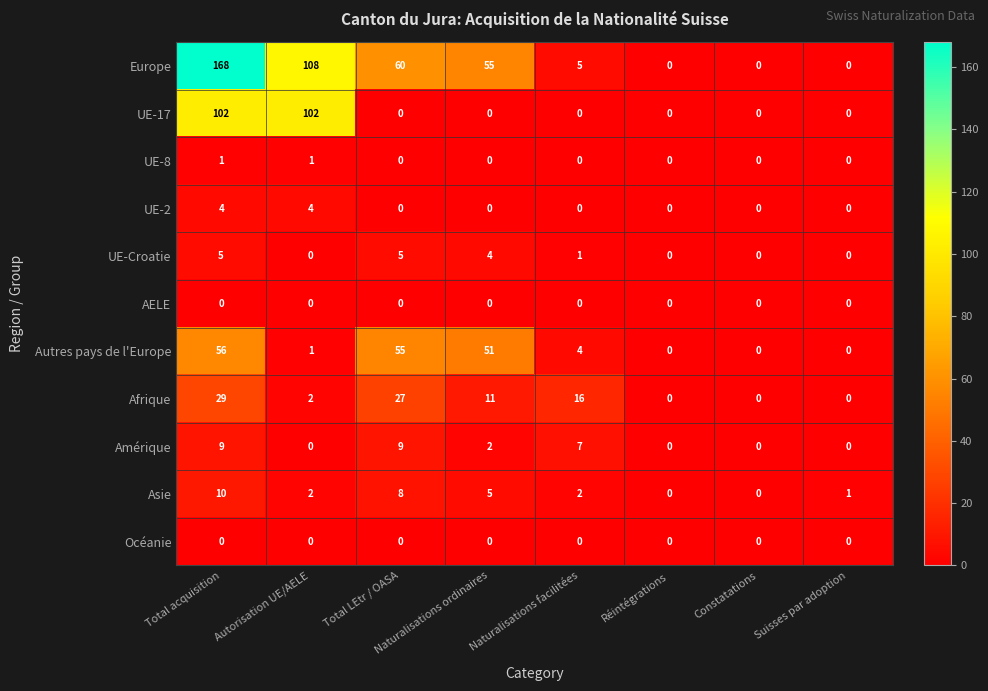

At which label does Europe reach its peak?

Total acquisition